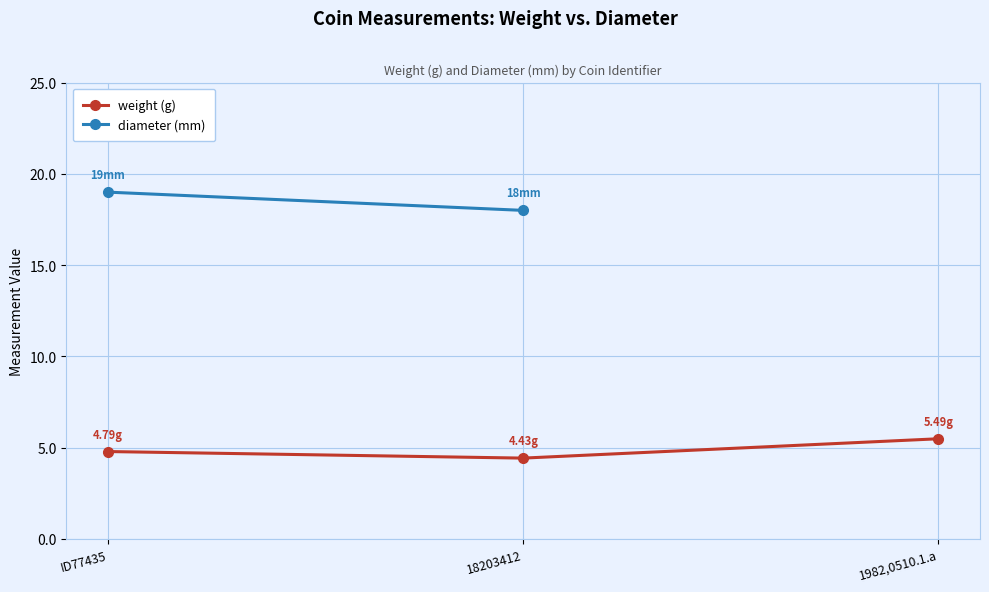

Where is weight (g) nearest to the value 4?

18203412